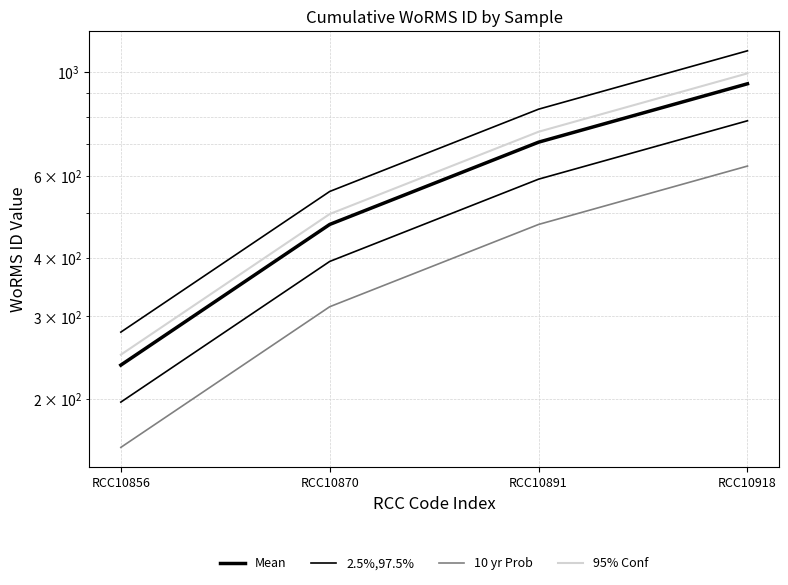

What is the average value of the 10 yr Prob series?

393.3